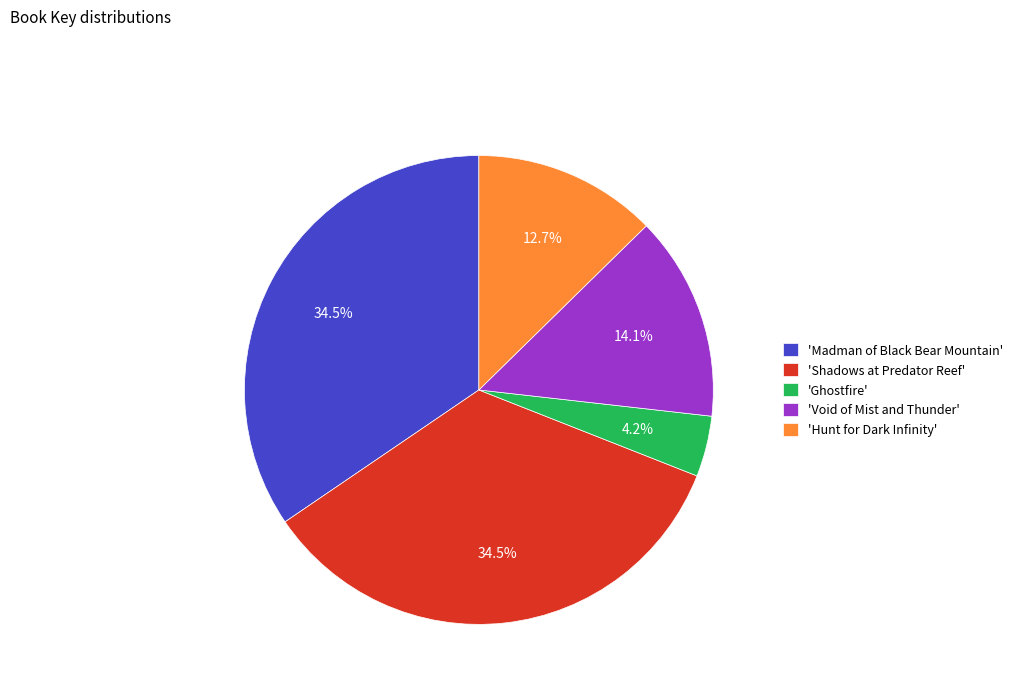

How many segments does this pie chart have?

5